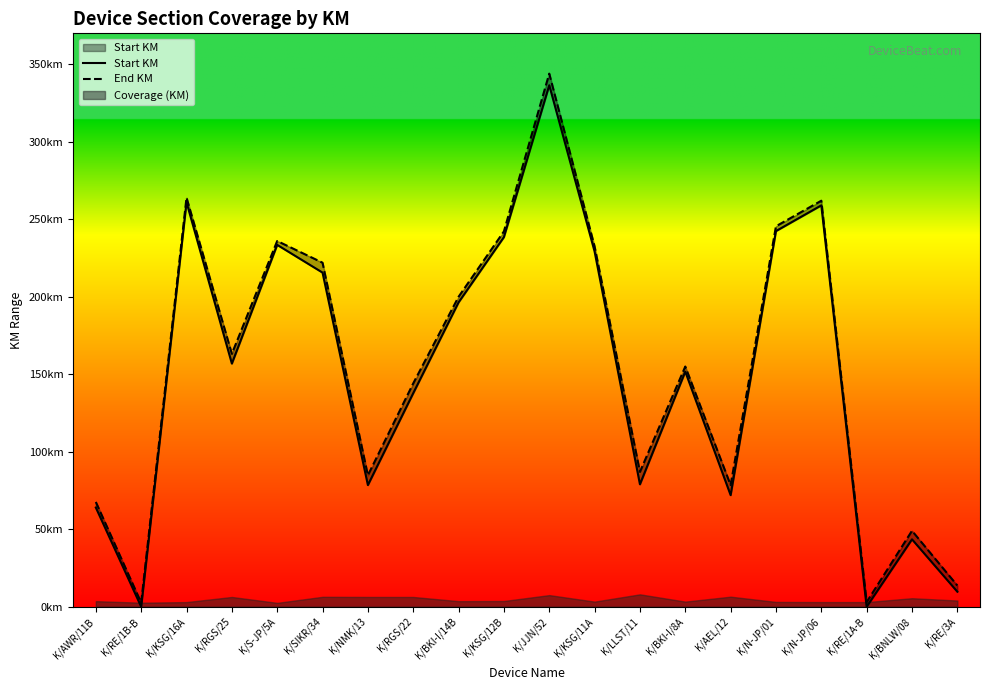

How many lines are shown in the chart?

2